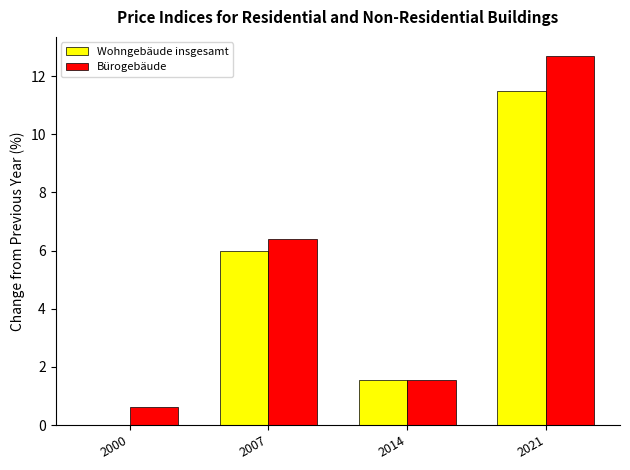

What is the difference between the maximum and second lowest values in the Bürogebäude series?

11.2